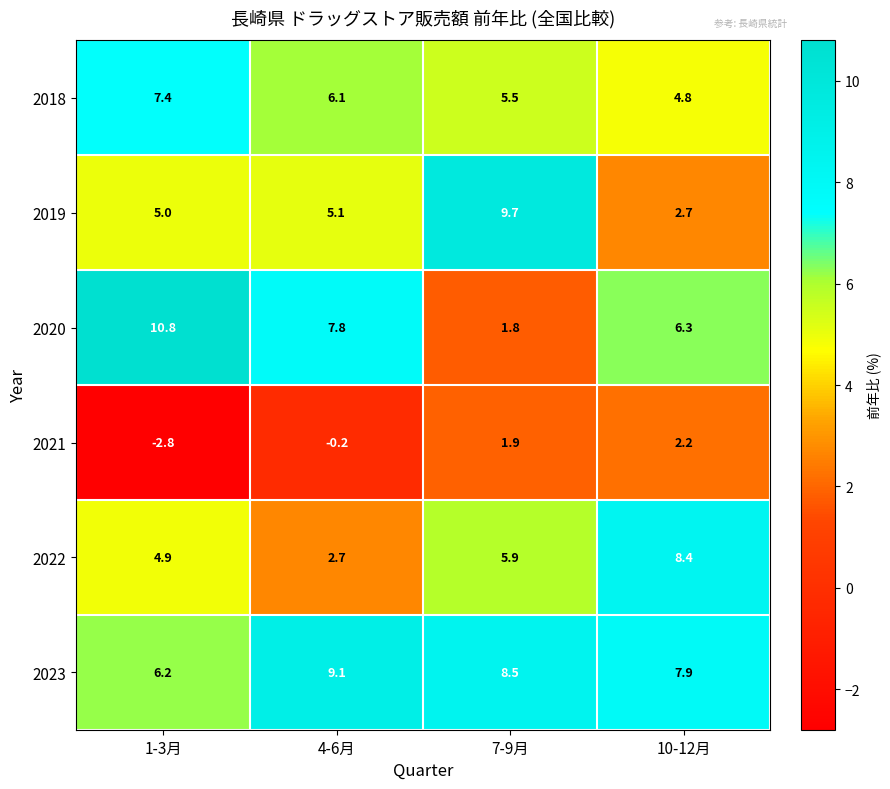

What is the total value across all series at 7-9月?

33.3